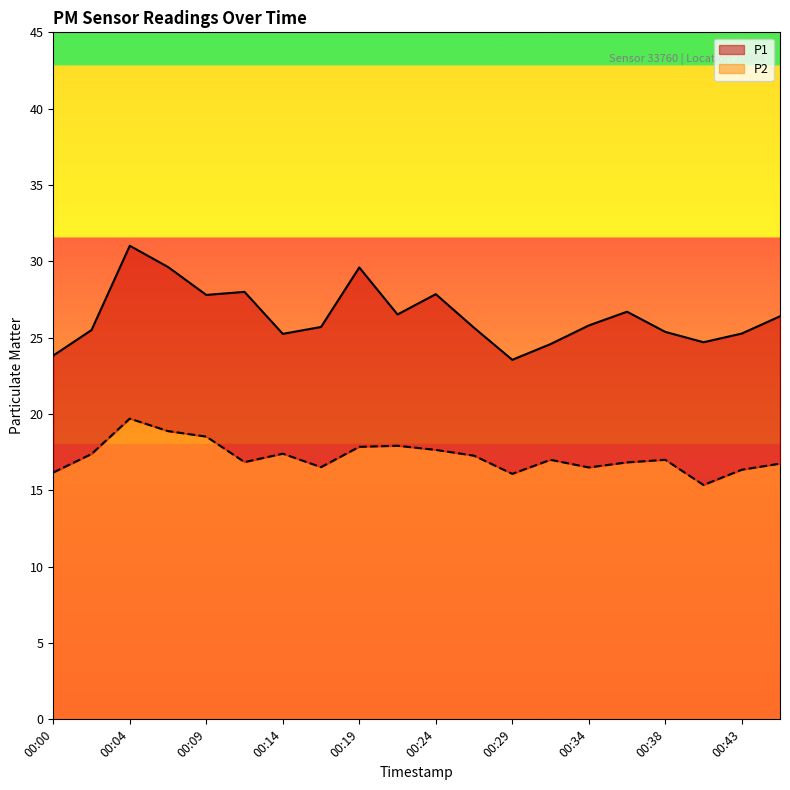

What is the minimum value shown in the chart?

15.3